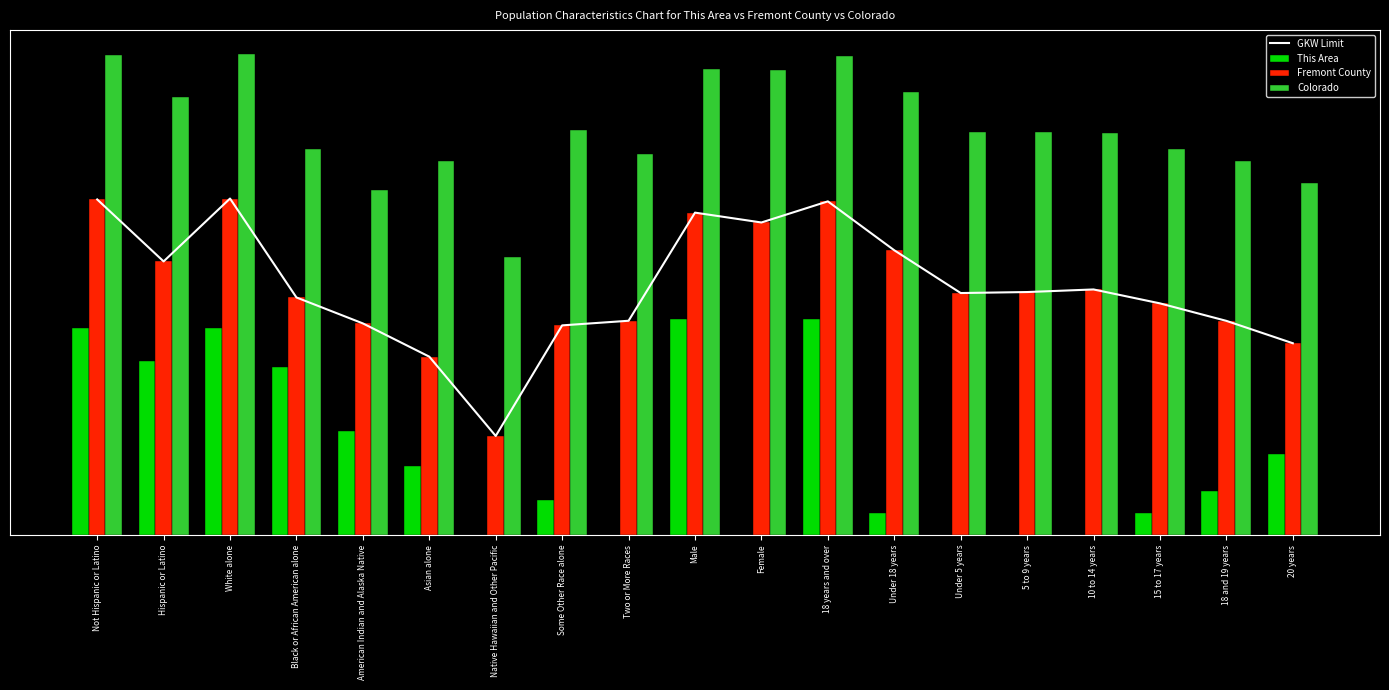

Reading left to right, what are all the values shown in this chart?

GKW Limit: 184.5	150.5	185.0	130.6	116.4	98.1	54.5	115.3	117.8	177.3	171.9	183.5	156.6	133.1	133.6	135.0	127.4	117.8	105.5
This Area: 113.8	95.8	113.9	92.6	57.3	38.2	0.0	19.1	0.0	119.0	0.0	119.0	12.0	0.0	0.0	0.0	12.0	24.1	44.6
Fremont County: 184.5	150.5	185.0	130.6	116.4	98.1	54.5	115.3	117.8	177.3	171.9	183.5	156.6	133.1	133.6	135.0	127.4	117.8	105.5
Colorado: 264.0	240.7	264.5	212.2	189.9	205.7	152.8	222.5	209.5	256.1	256.0	263.2	243.5	221.5	221.7	220.9	212.1	205.7	193.7